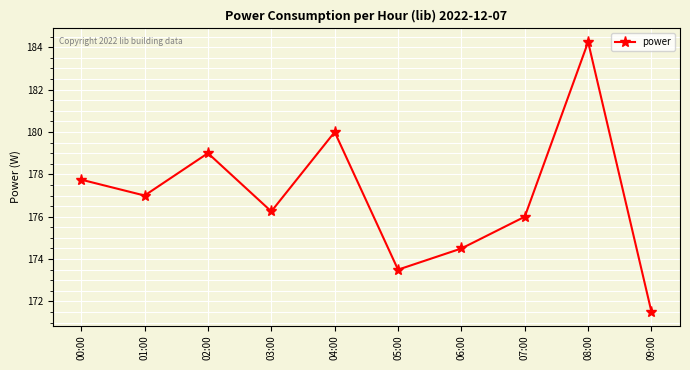

True or false: the data shows 101.8 at 04:00.

False